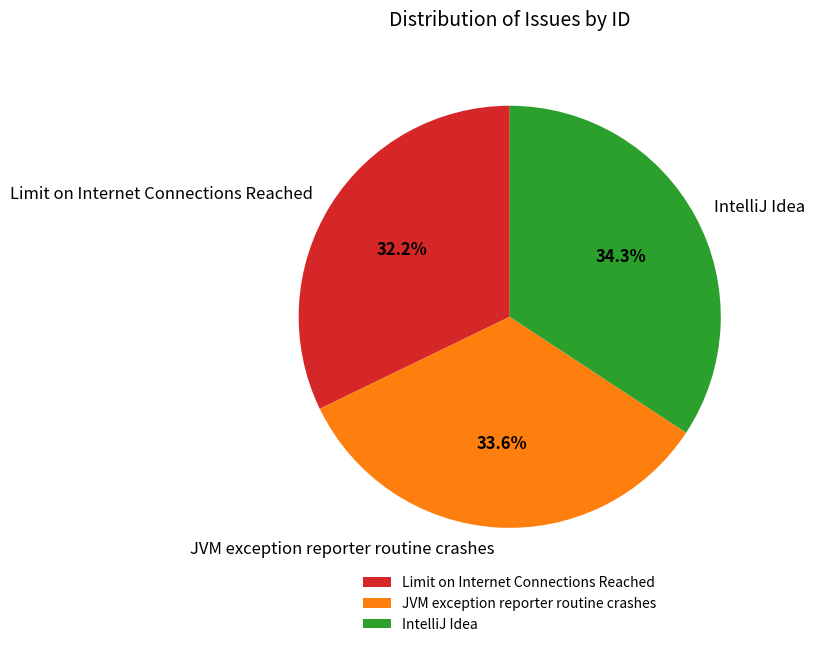

The Limit on Internet Connections Reached slice represents 45% of the pie. True or false?

False